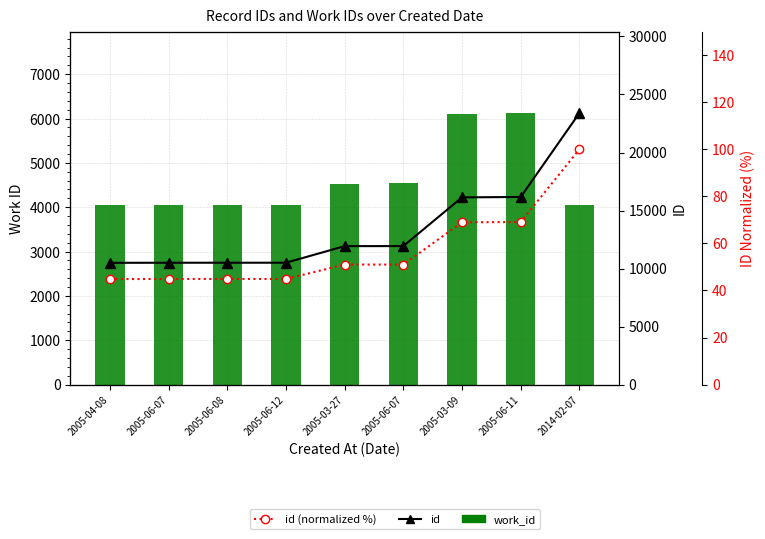

What is the value of the work_id bar at the 8th from the left?

6123.0